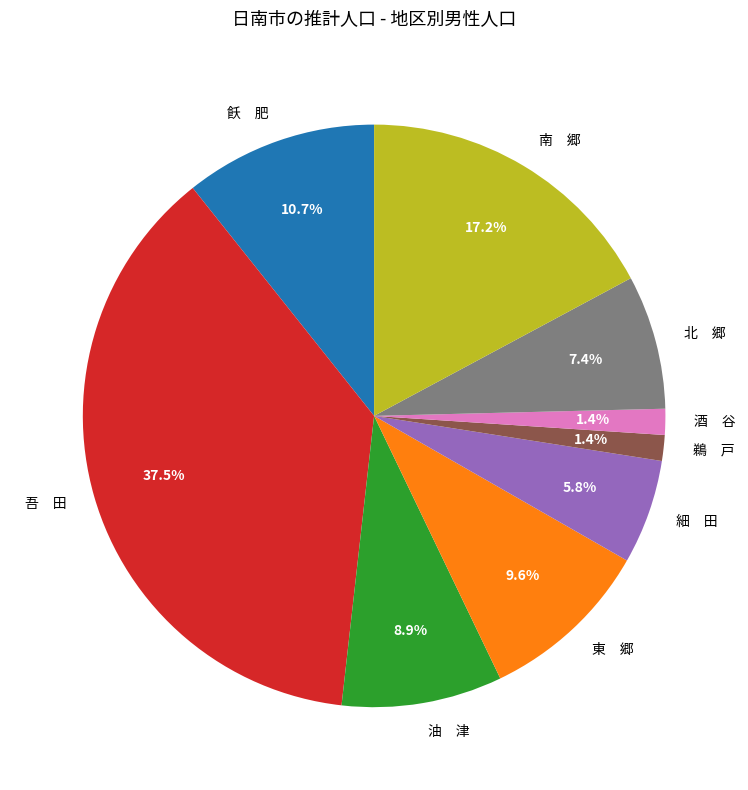

What is the largest slice in the pie chart?

吾 田